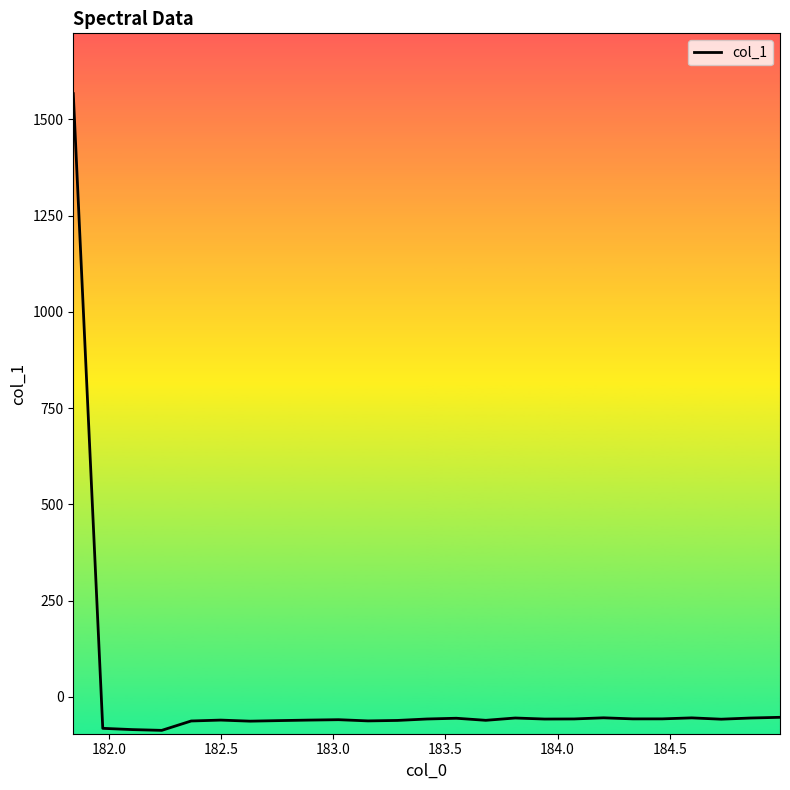

What is the difference between the maximum and minimum values?

1653.8